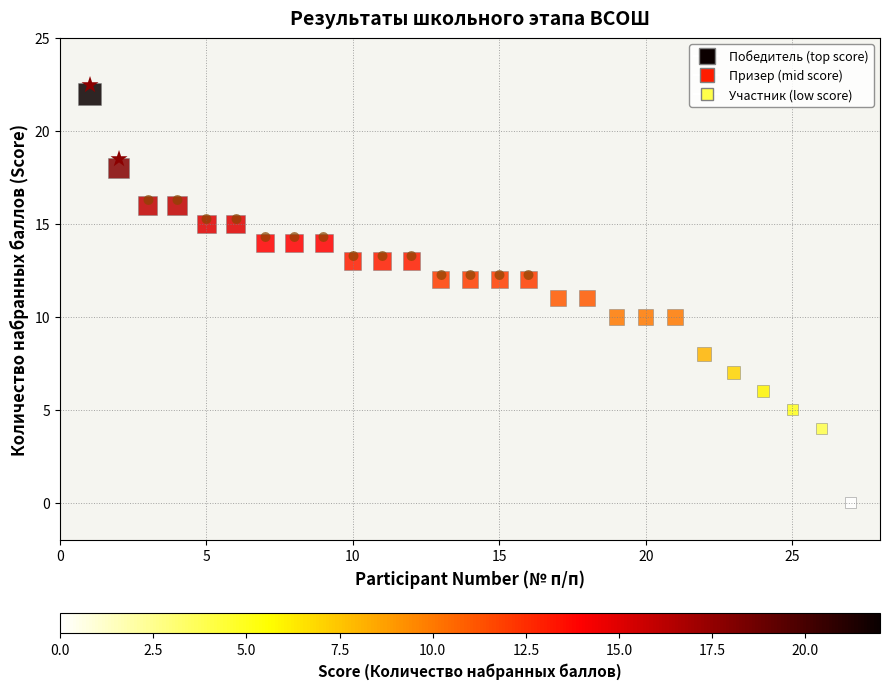

What is the range of Y values (max minus min)?

22